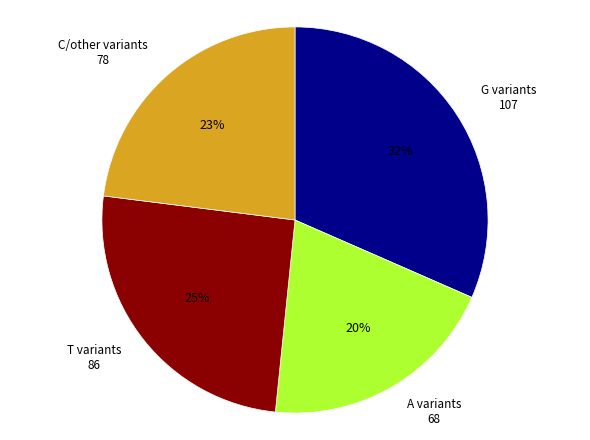

How many segments does this pie chart have?

4